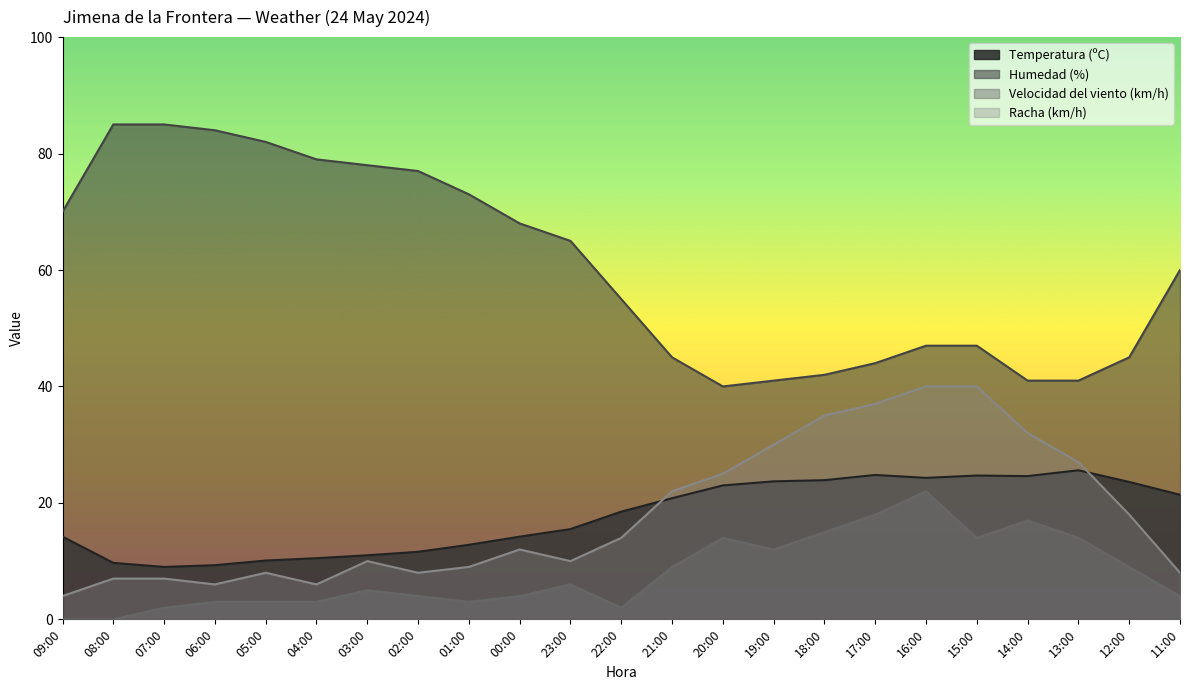

How many data points does each series have?

23